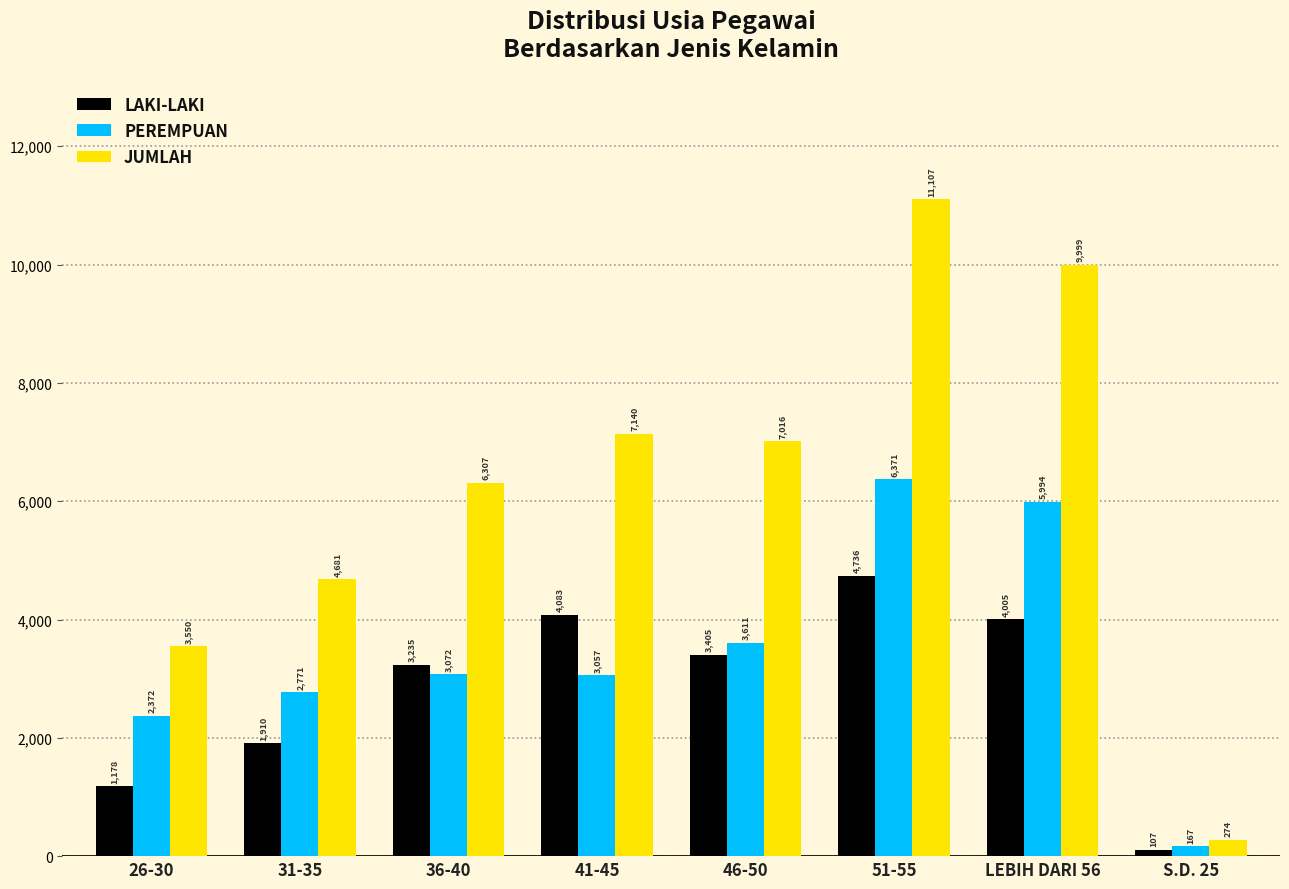

Which category has the lowest value in the JUMLAH series?

S.D. 25